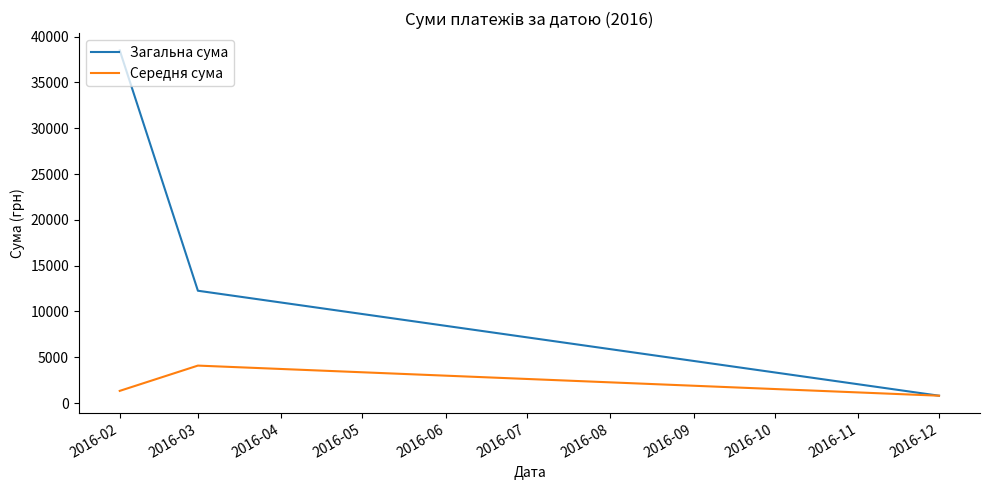

Reading left to right, what are all the values shown in this chart?

Загальна сума: 38491.2	12259.1	799.3
Середня сума: 1327.3	4086.4	799.3